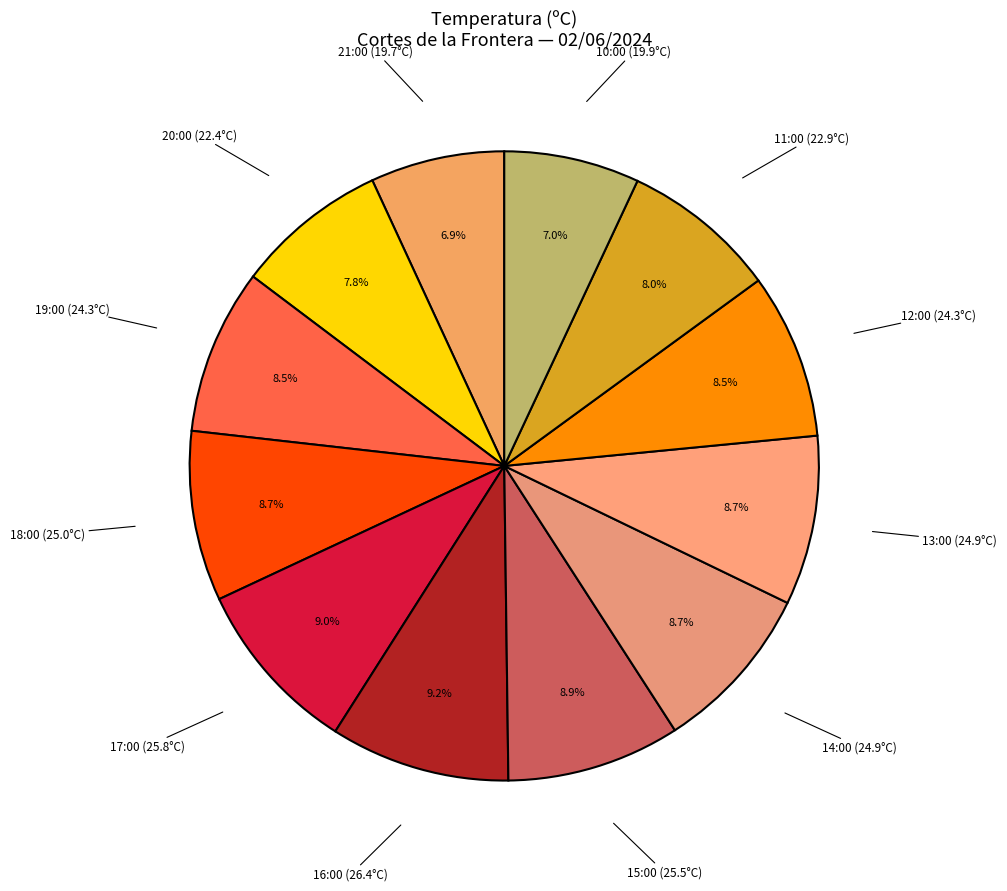

Is there any slice that represents more than half of the pie?

No